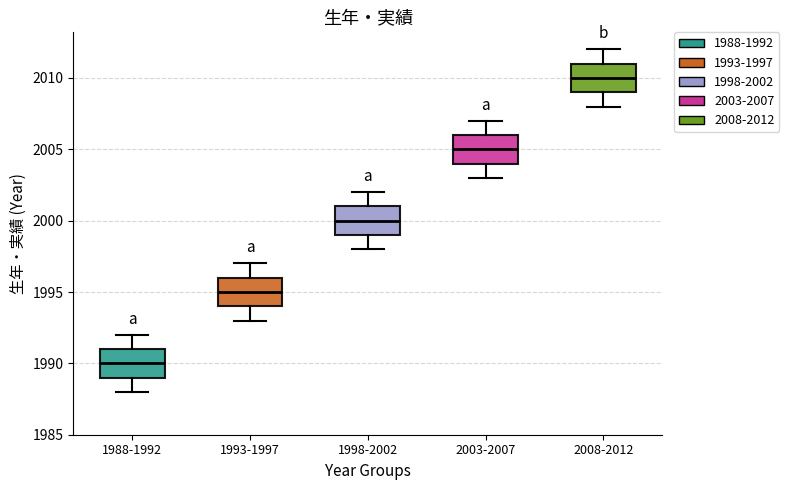

Reading left to right, transcribe this box plot: for each box, give where its median line is, the range the box spans, and where its two whiskers end, as read against the y-axis. The values are not printed on the chart, so give them approximately, as read against the axis.

1988-1992: median 1990, box 1989 to 1991, whiskers 1988 to 1992
1993-1997: median 1995, box 1994 to 1996, whiskers 1993 to 1997
1998-2002: median 2000, box 1999 to 2001, whiskers 1998 to 2002
2003-2007: median 2005, box 2004 to 2006, whiskers 2003 to 2007
2008-2012: median 2010, box 2009 to 2011, whiskers 2008 to 2012